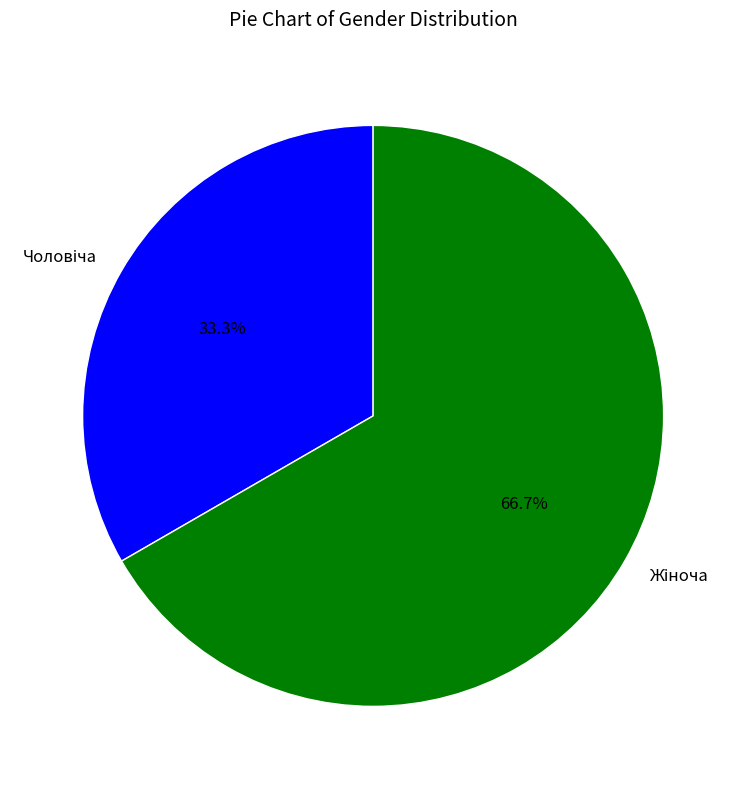

Is there a majority slice in this chart?

Yes